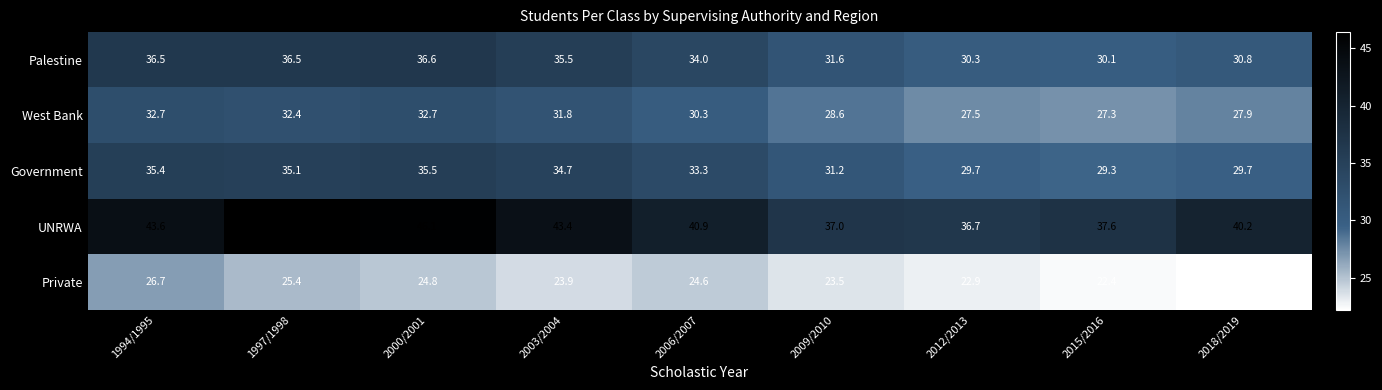

True or false: West Bank has a value of 27.5 at 2012/2013.

True